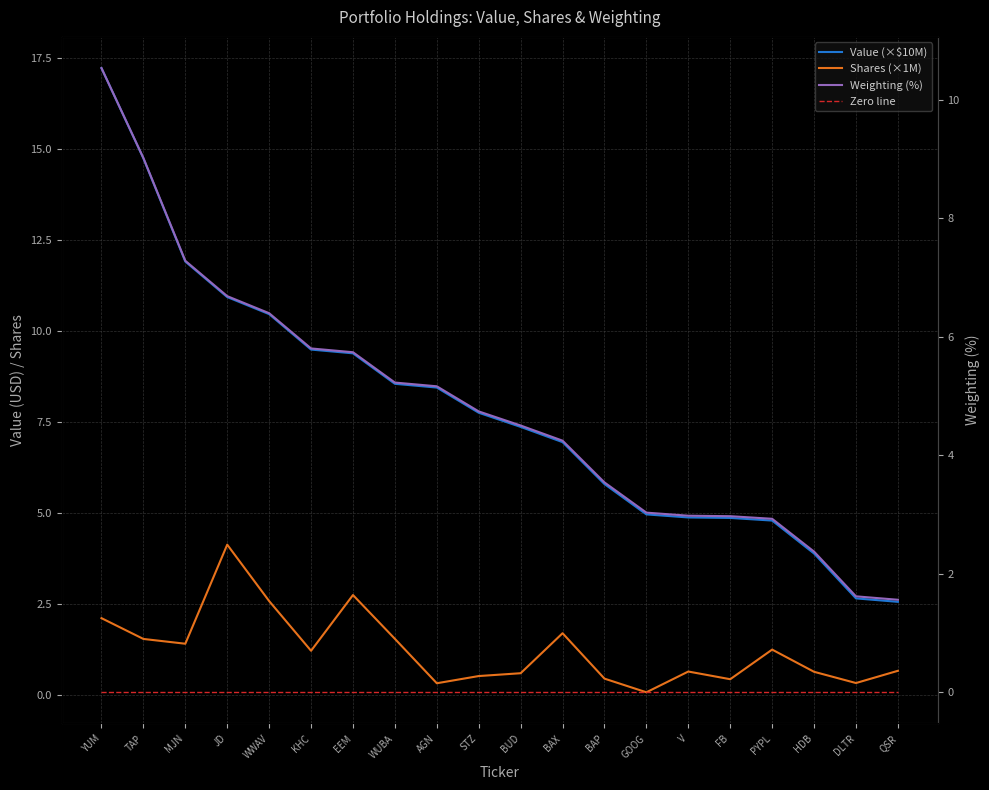

True or false: Zero line and Value (×$10M) intersect in this chart.

False